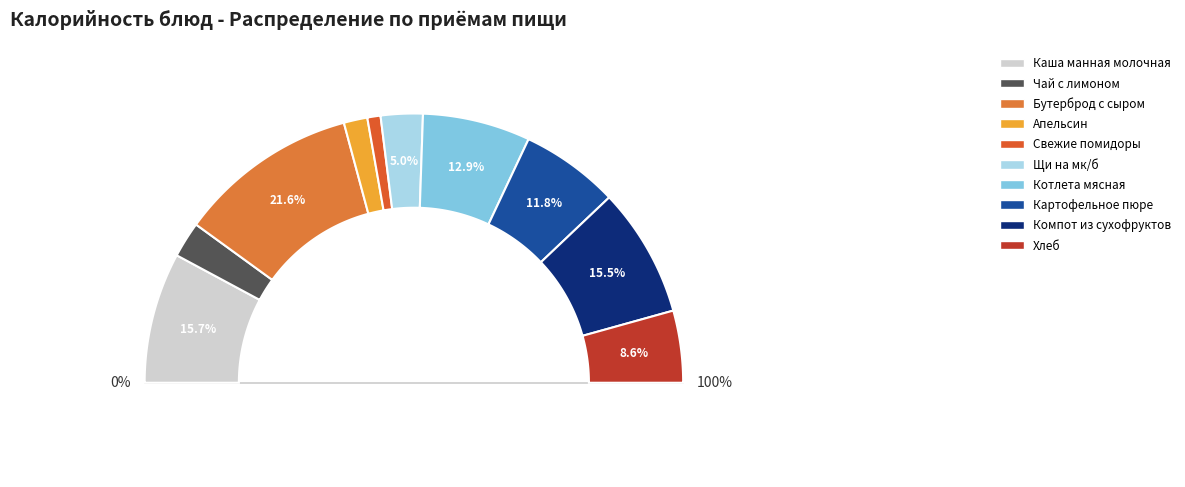

To the nearest percent, what is the average slice percentage?

10%